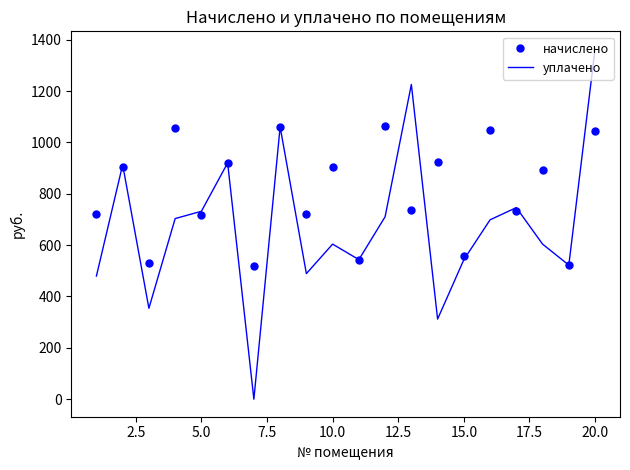

List the series in order of their overall mean, highest first.

начислено, уплачено